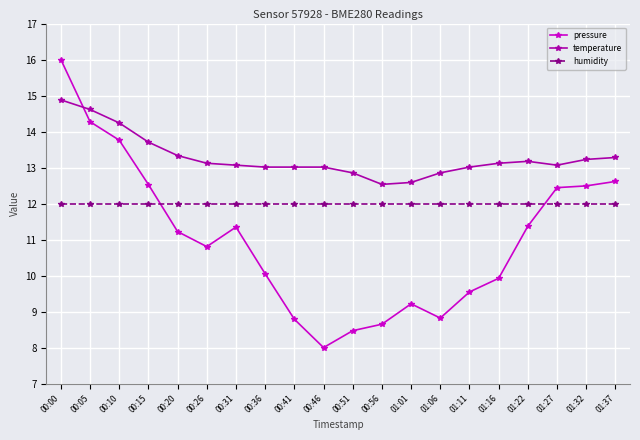

Which series changed the most between 00:00 and 00:41?

pressure